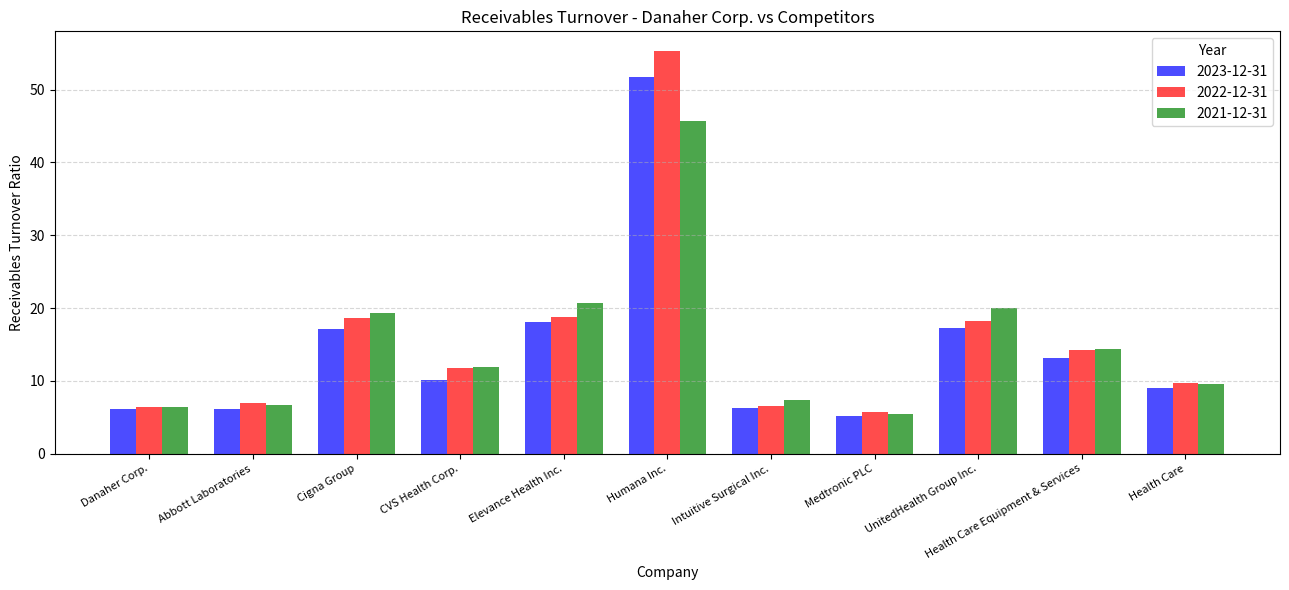

The value of 2023-12-31 at Cigna Group is 24.5. True or false?

False